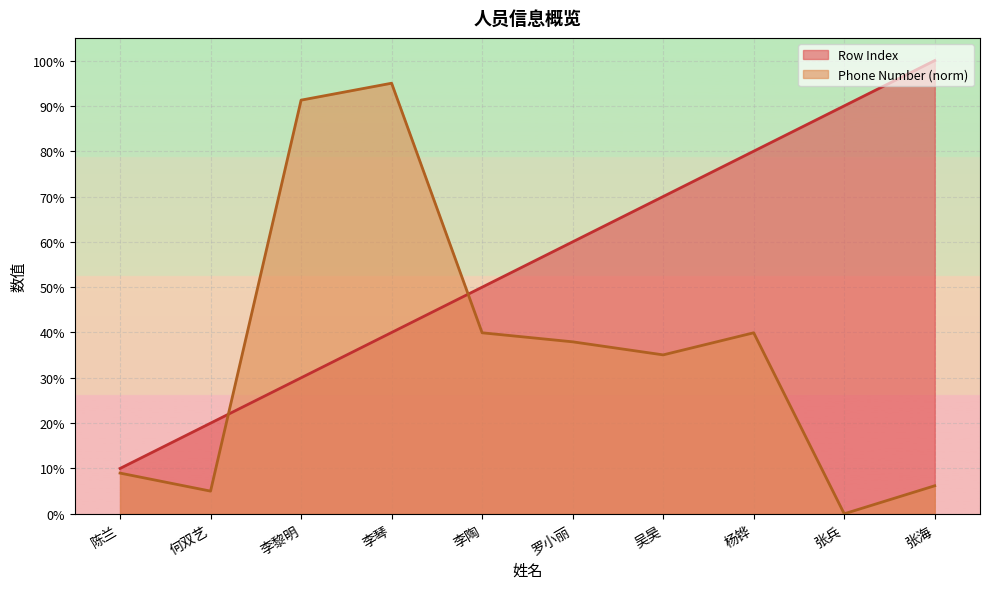

At which category does the chart reach its peak across all series?

张海